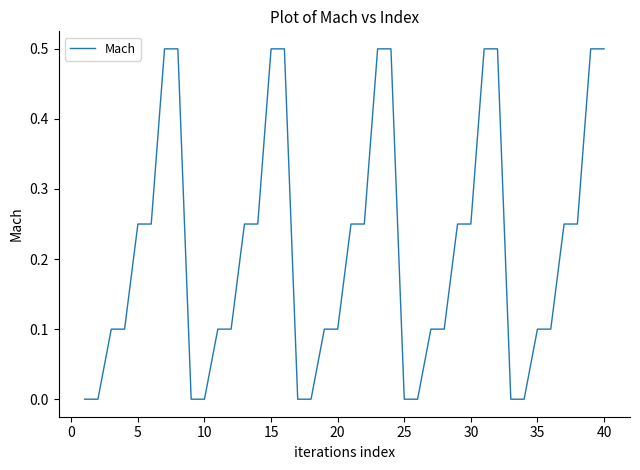

What is the maximum value shown in the chart?

0.5